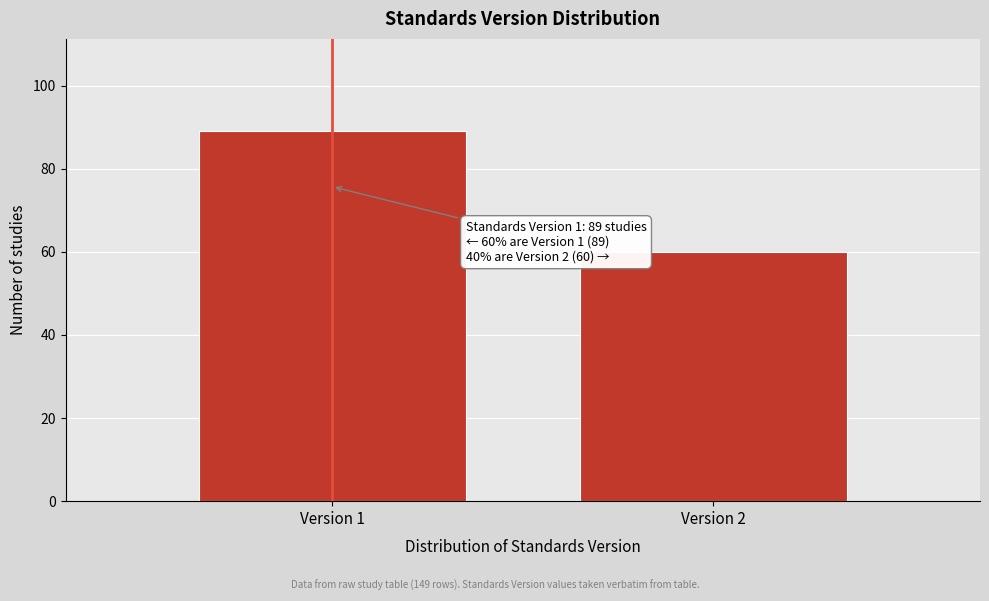

Reading left to right, transcribe all the data shown in this chart.

Version 1=89	Version 2=60